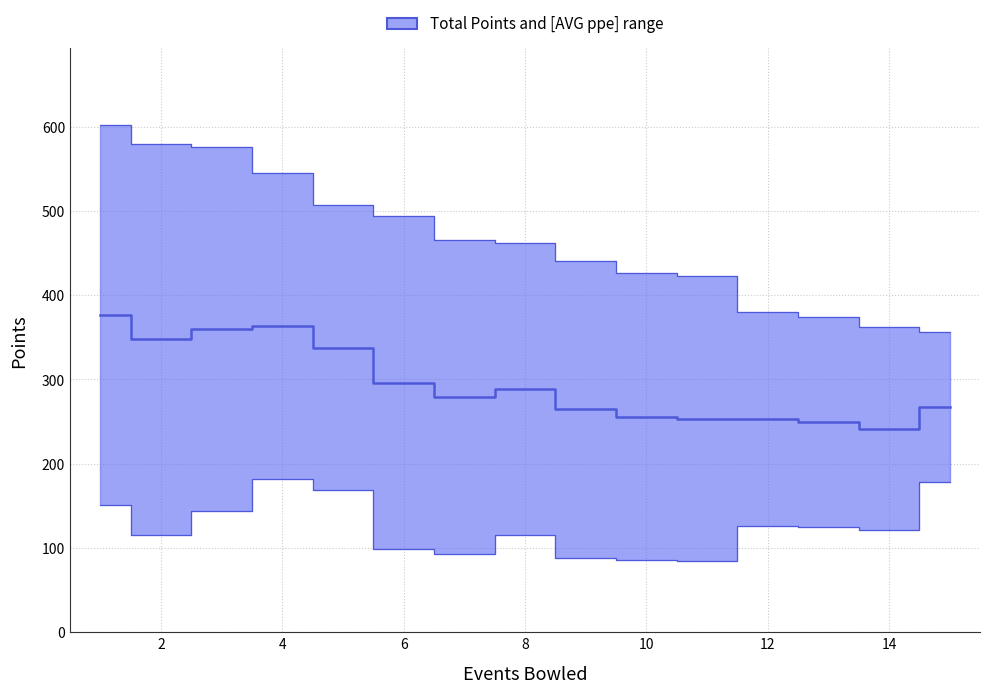

At 9, list the series in order from smallest to largest.

lower, upper